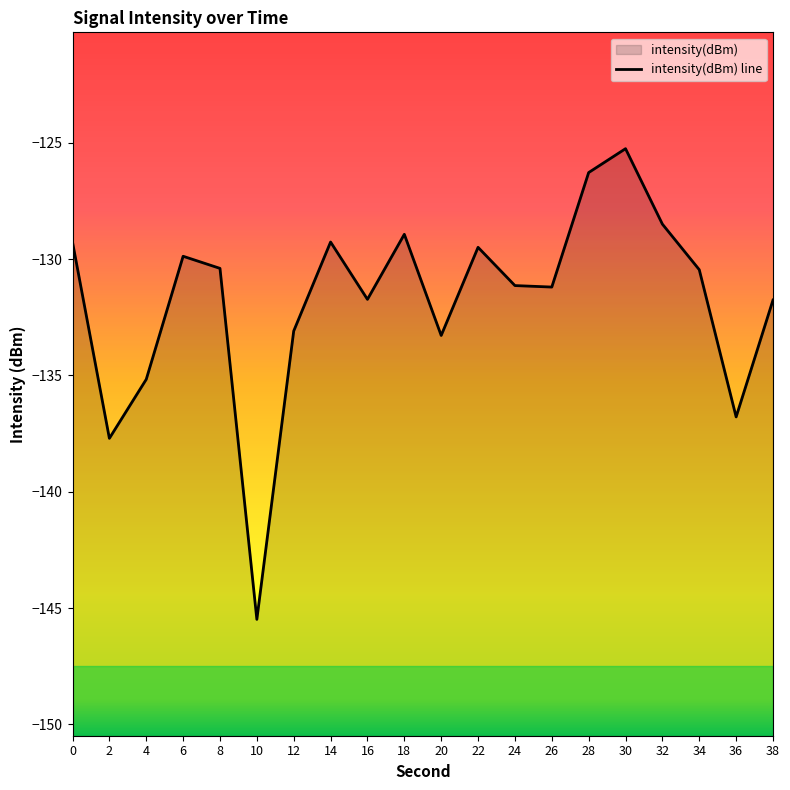

Reading left to right, list all the values displayed in this chart.

0=-129.3	2=-137.7	4=-135.2	6=-129.9	8=-130.4	10=-145.5	12=-133.1	14=-129.3	16=-131.7	18=-128.9	20=-133.3	22=-129.5	24=-131.1	26=-131.2	28=-126.3	30=-125.3	32=-128.5	34=-130.5	36=-136.8	38=-131.8